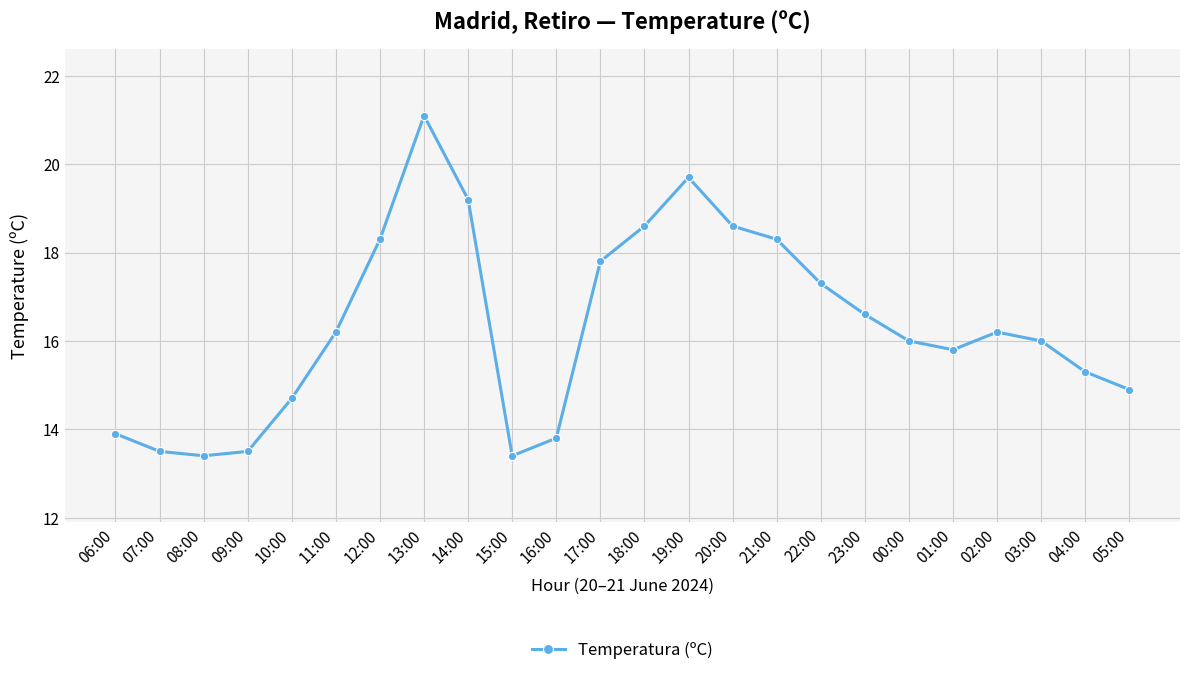

What is the label of the 19th point from the left?

00:00